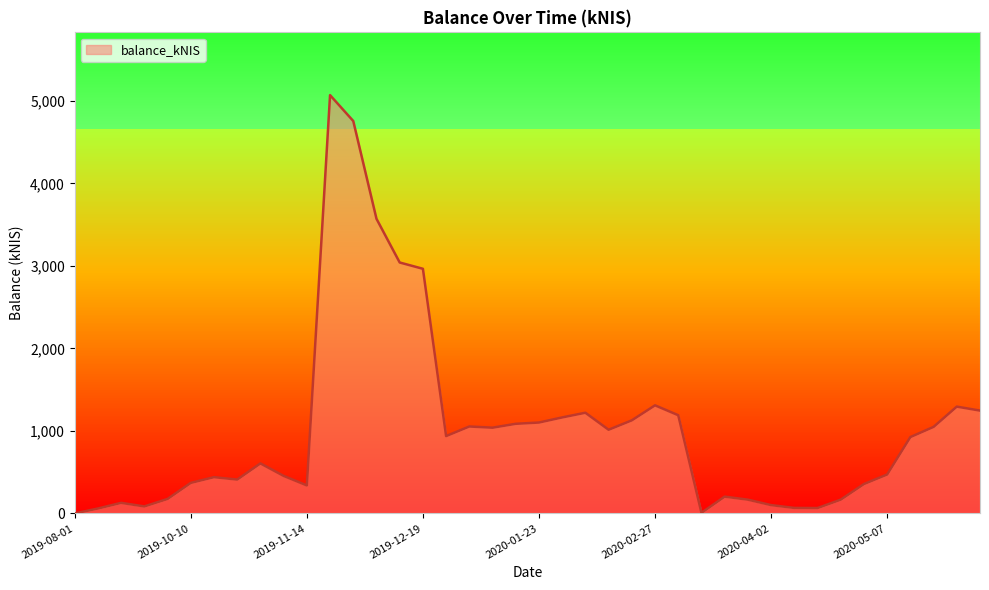

How many data points are less than 925?

20